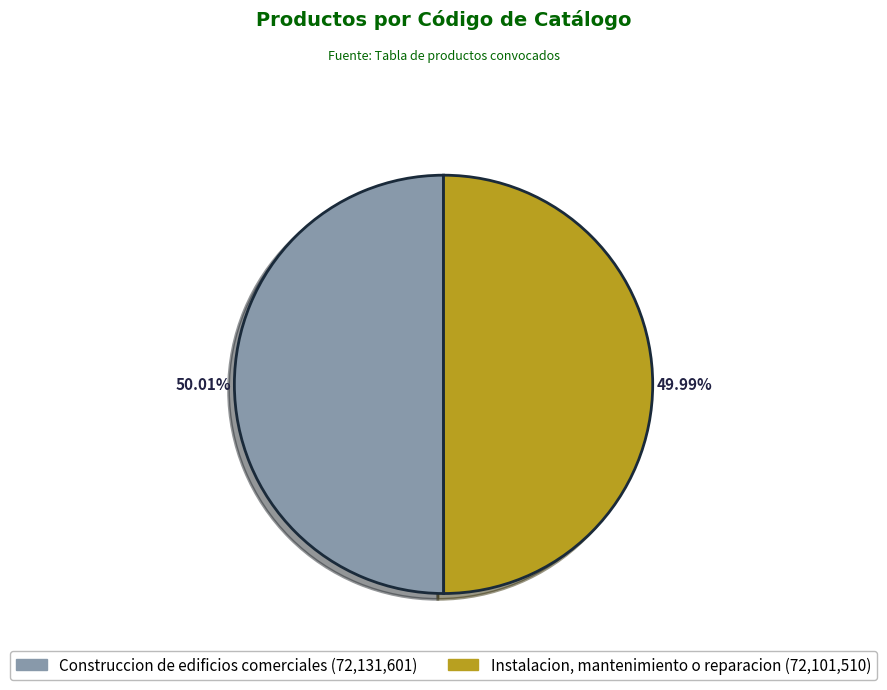

Approximately how many times larger is the value at Instalacion, mantenimiento o reparacion compared to Construccion de edificios comerciales?

1.0